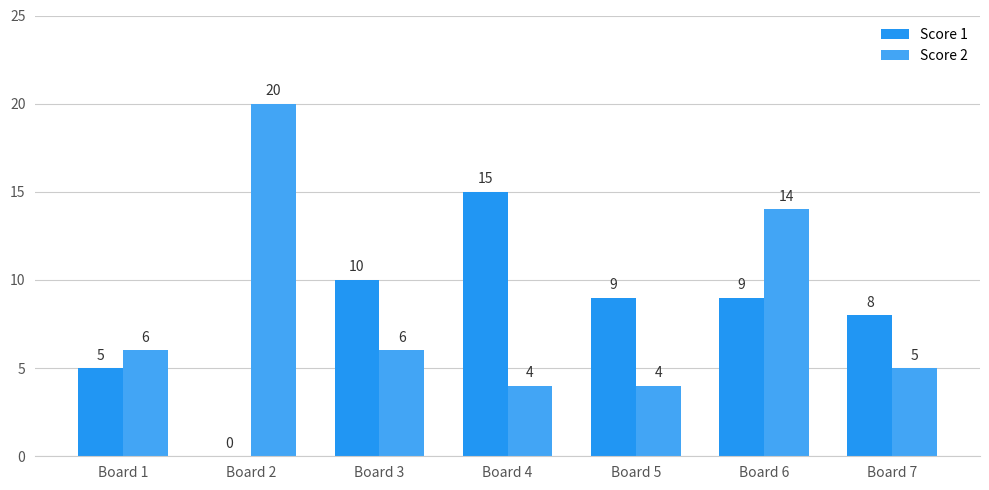

True or false: Score 2 has a value of 14 at Board 6.

True